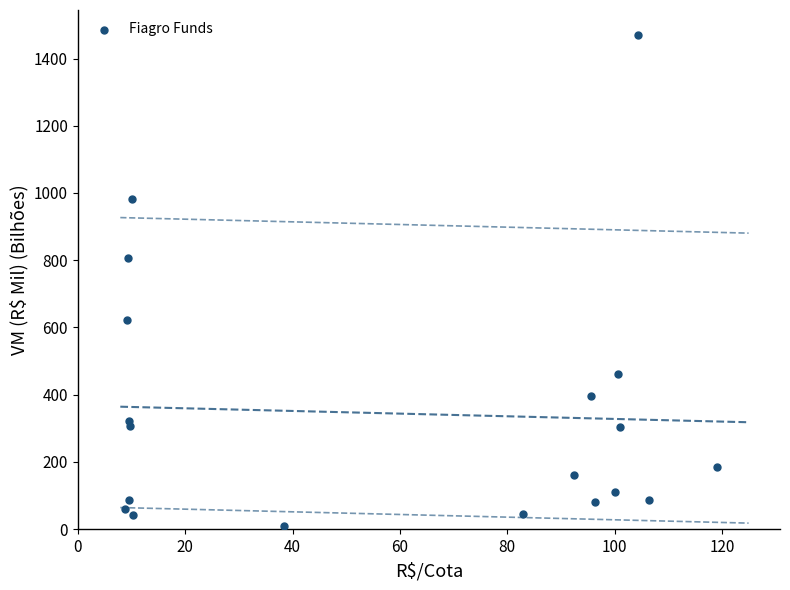

What is the range of X values (max minus min)?

110.2